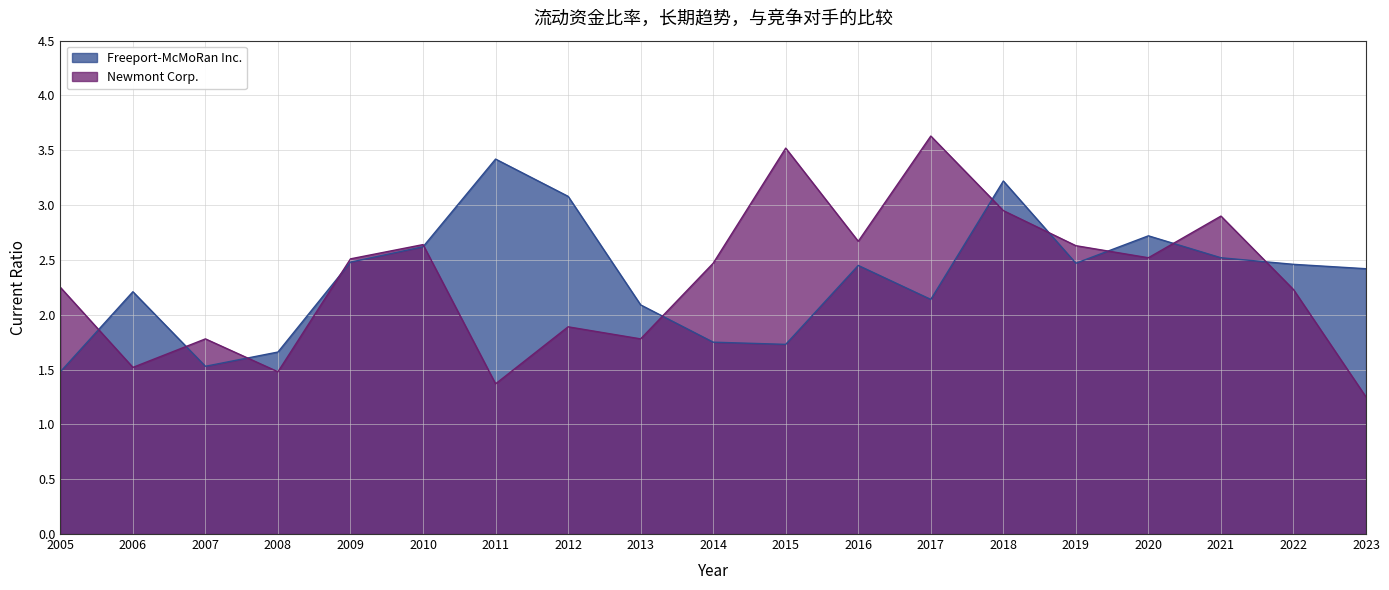

What is the sum of the Freeport-McMoRan Inc. values at 2015 and 2016?

4.2